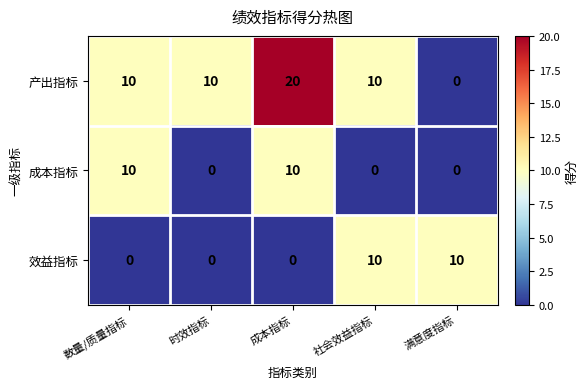

Which series has the largest total across all categories?

产出指标